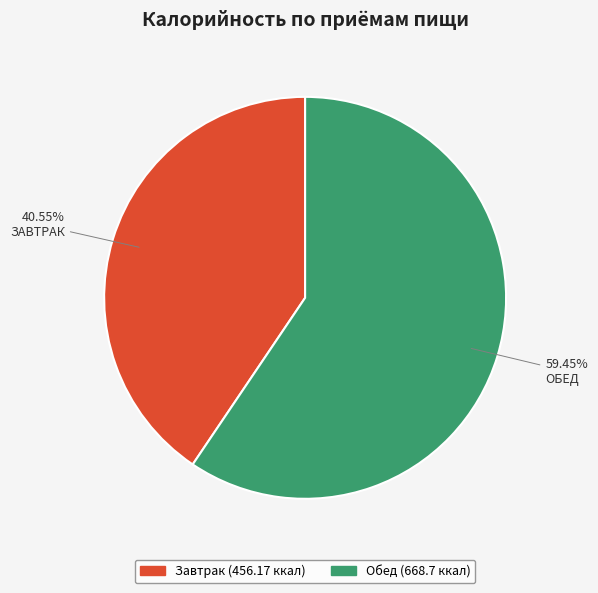

True or false: Обед accounts for 59% of the total.

True